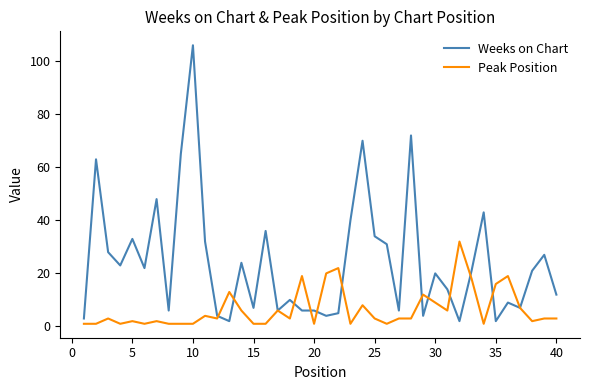

What is the greatest value displayed?

106